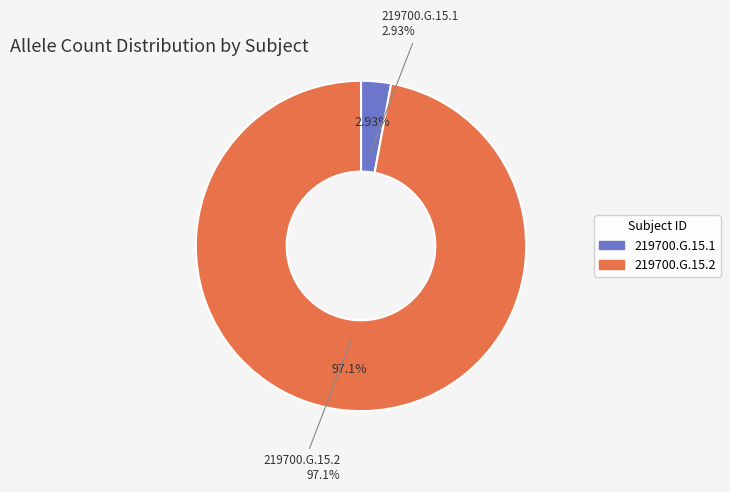

True or false: 219700.G.15.2 accounts for 91% of the total.

False